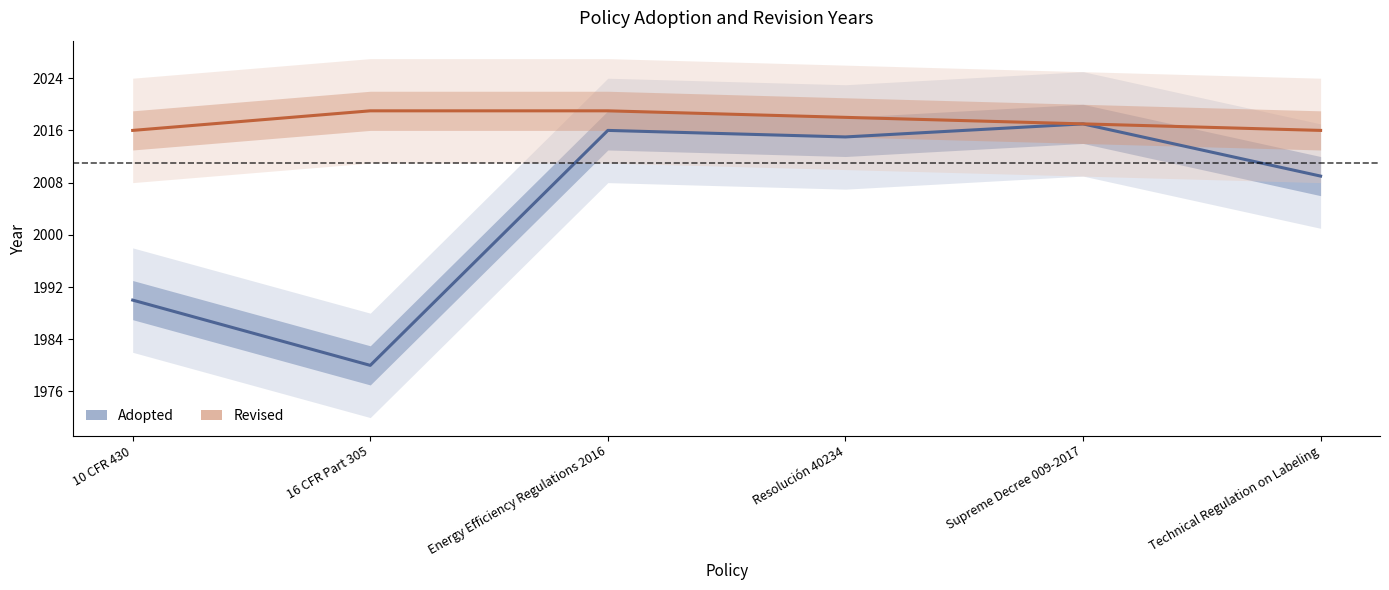

How many data points in Revised are less than 2018?

3